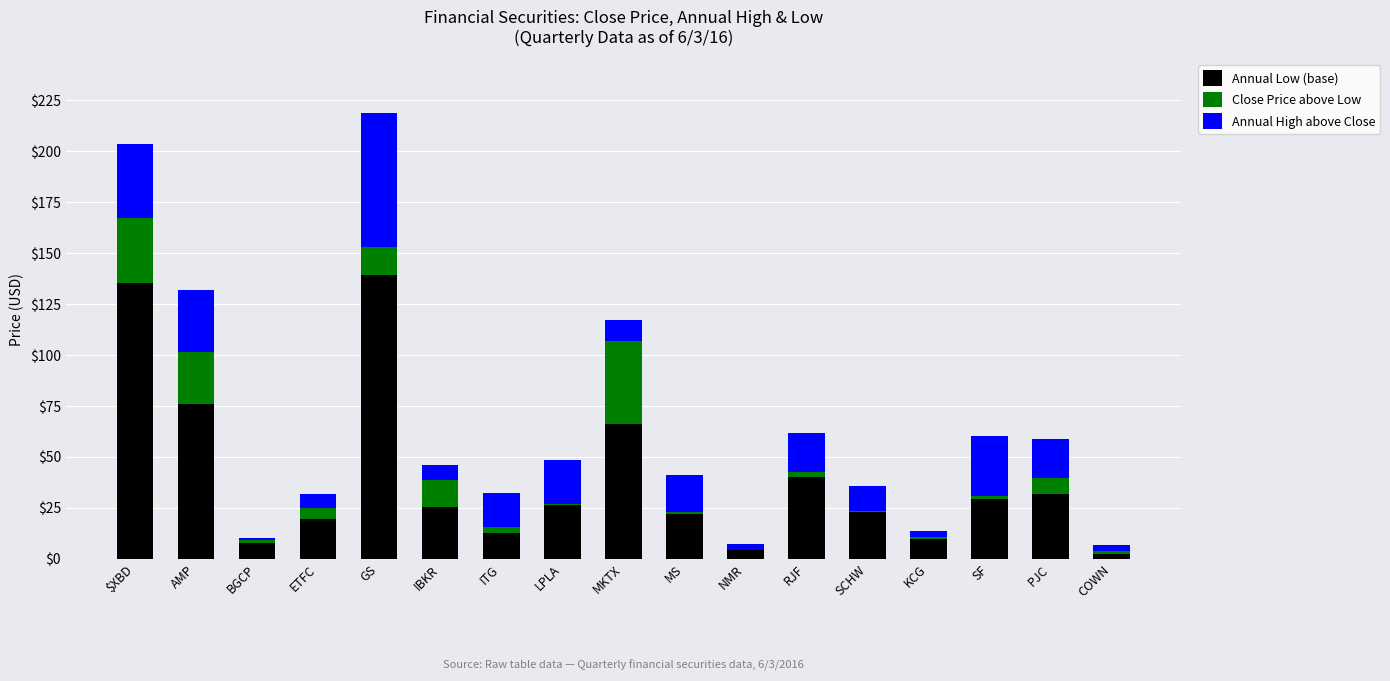

At which category is the sum across all series the highest?

GS